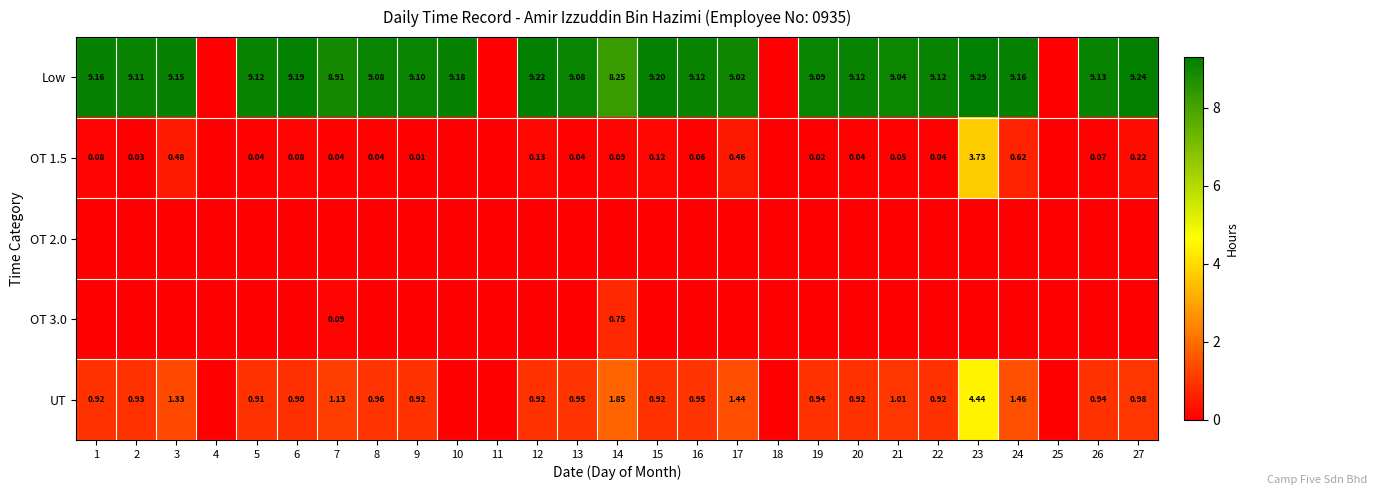

What is the approximate value of UT at 19?

0.9